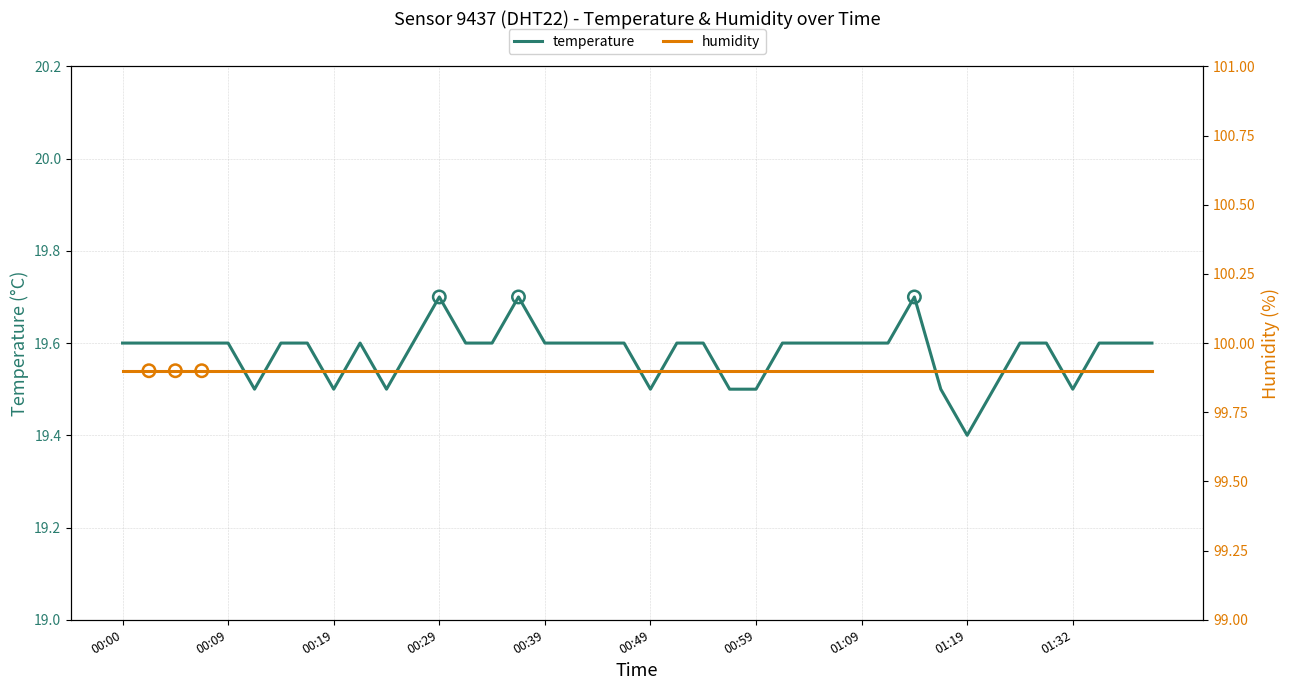

Between 01:37 and 00:07, which is larger?

01:37